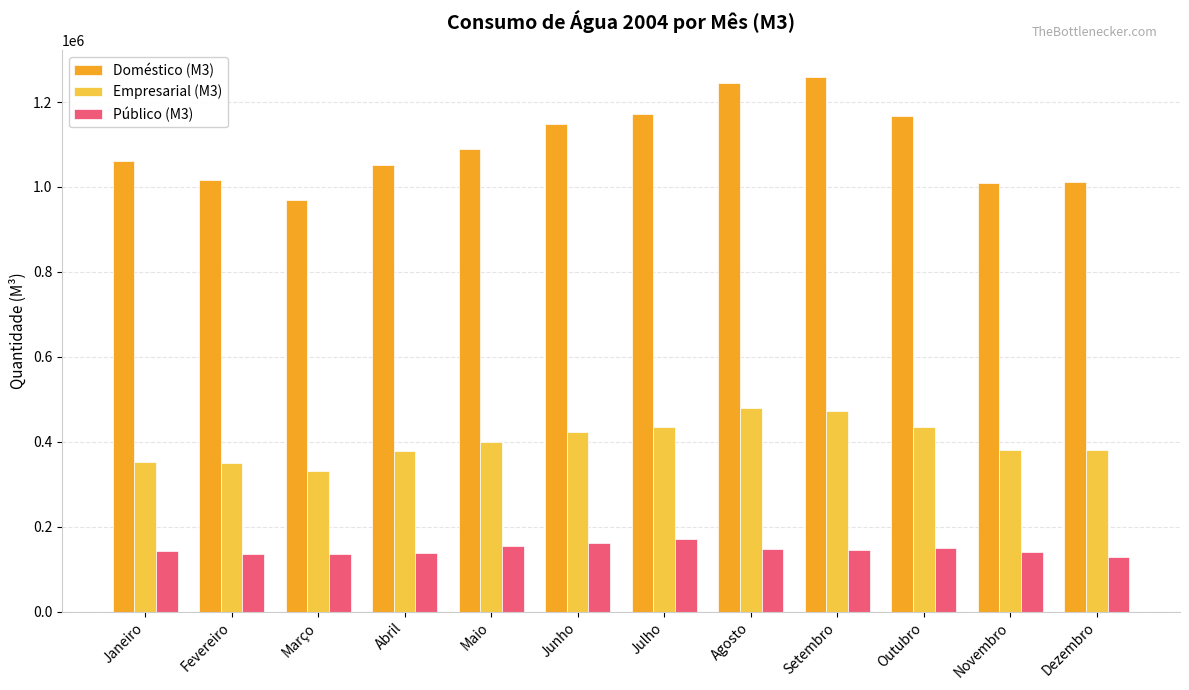

The value of Empresarial (M3) at Janeiro is 352555.6. True or false?

True